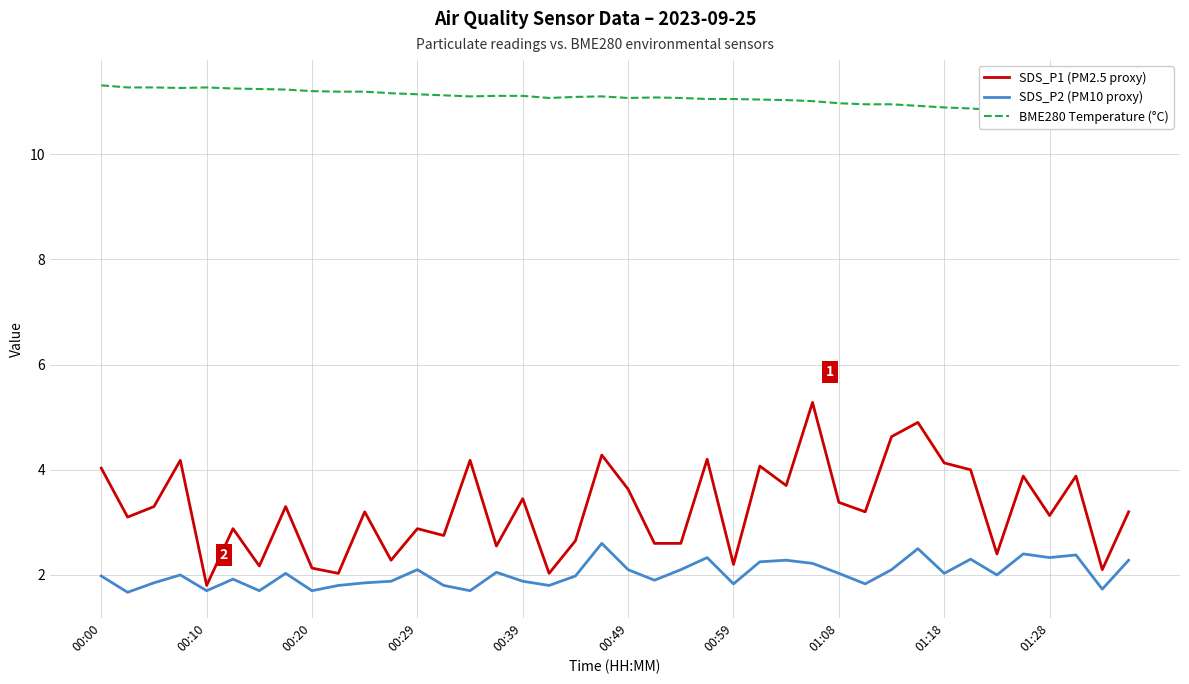

Is the value of SDS_P2 (PM10 proxy) at 35 greater than the value of BME280 Temperature (°C) at 00:00?

No